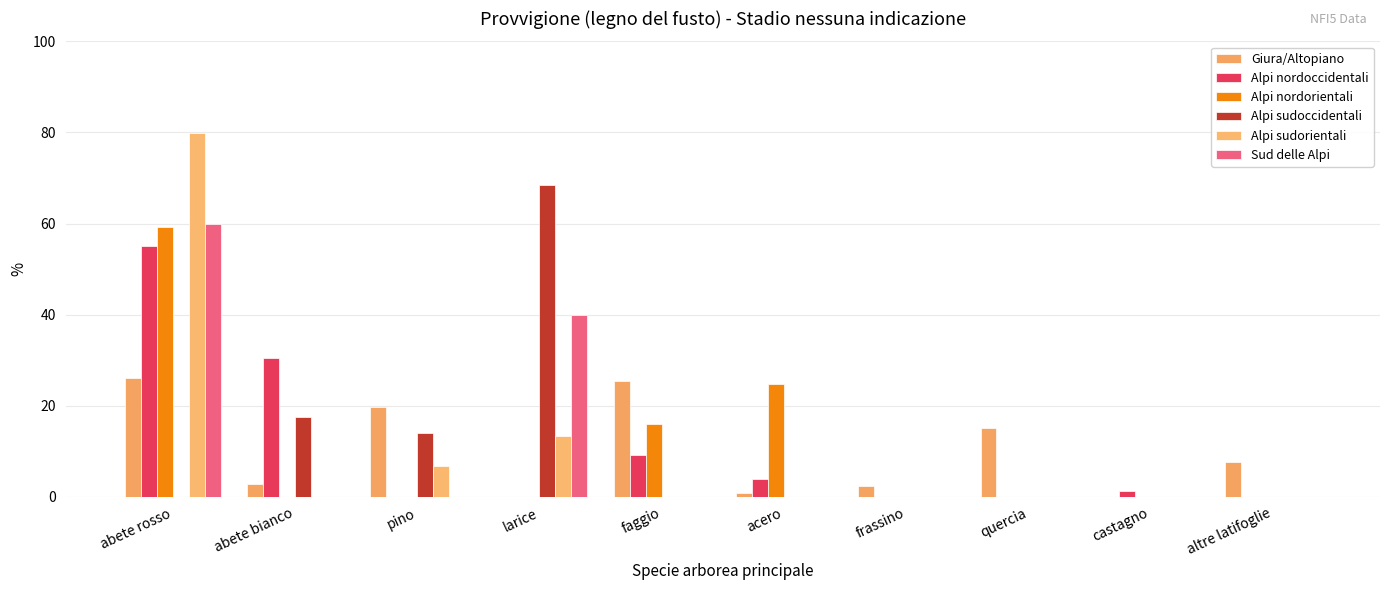

Reading left to right, transcribe all the data shown in this chart.

Giura/Altopiano: 26.0	2.9	19.7	0.0	25.5	0.9	2.3	15.2	0.0	7.6
Alpi nordoccidentali: 55.1	30.4	0.0	0.0	9.1	4.0	0.0	0.0	1.4	0.0
Alpi nordorientali: 59.3	0.0	0.0	0.0	16.0	24.8	0.0	0.0	0.0	0.0
Alpi sudoccidentali: 0.0	17.5	14.1	68.4	0.0	0.0	0.0	0.0	0.0	0.0
Alpi sudorientali: 79.9	0.0	6.8	13.3	0.0	0.0	0.0	0.0	0.0	0.0
Sud delle Alpi: 60.0	0.0	0.0	40.0	0.0	0.0	0.0	0.0	0.0	0.0